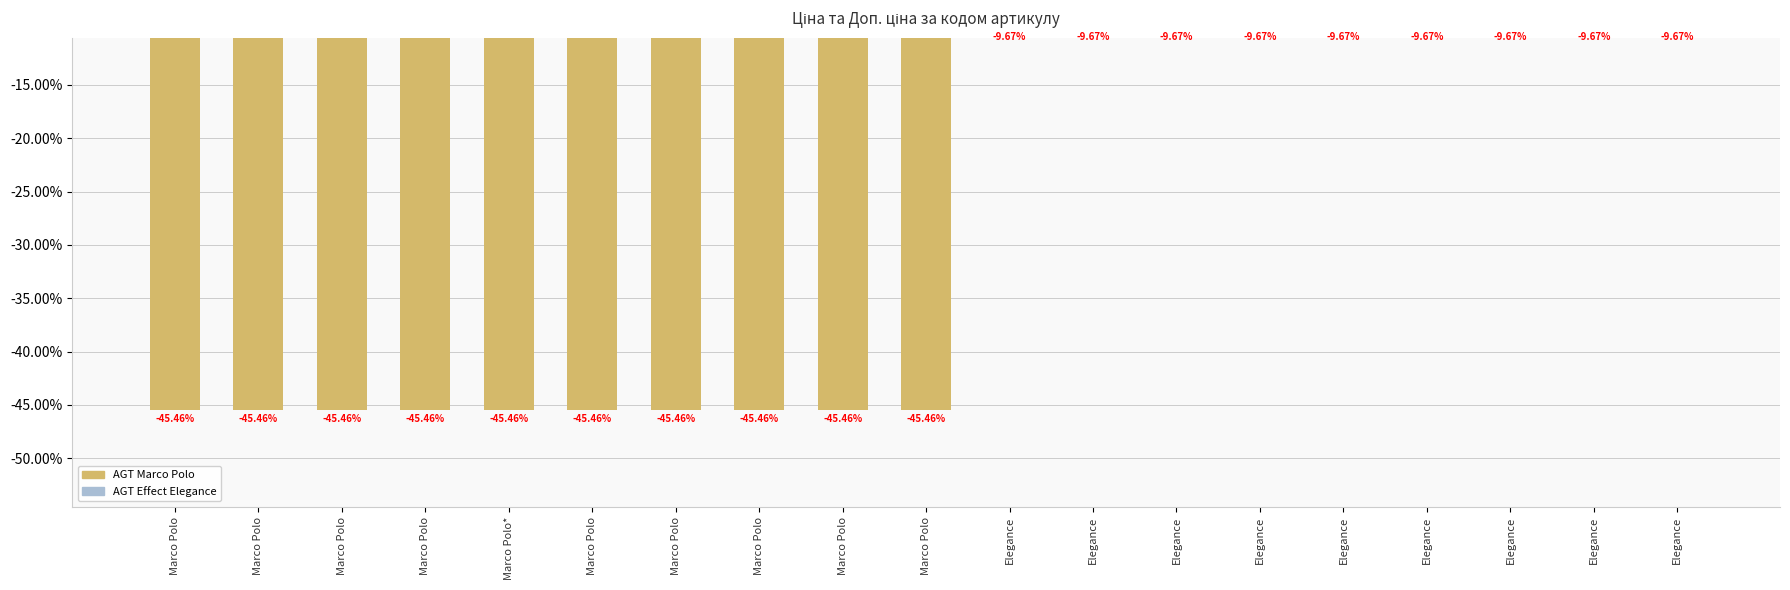

What is the sum of all values?

-541.6